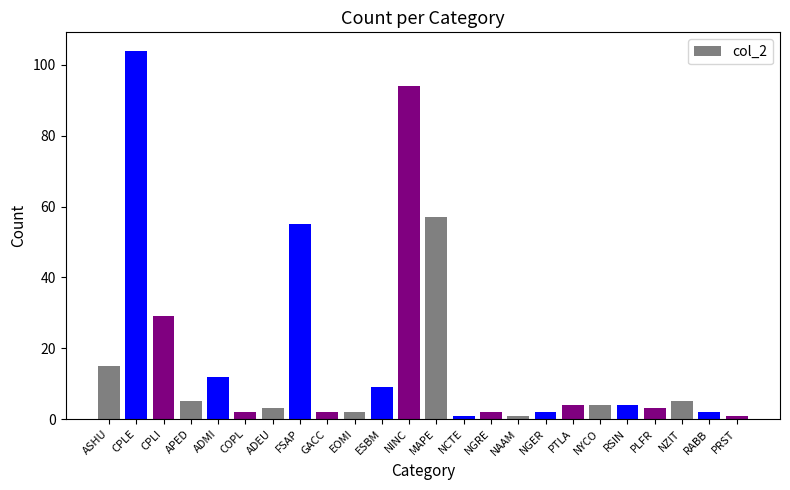

What is the smallest value displayed?

1